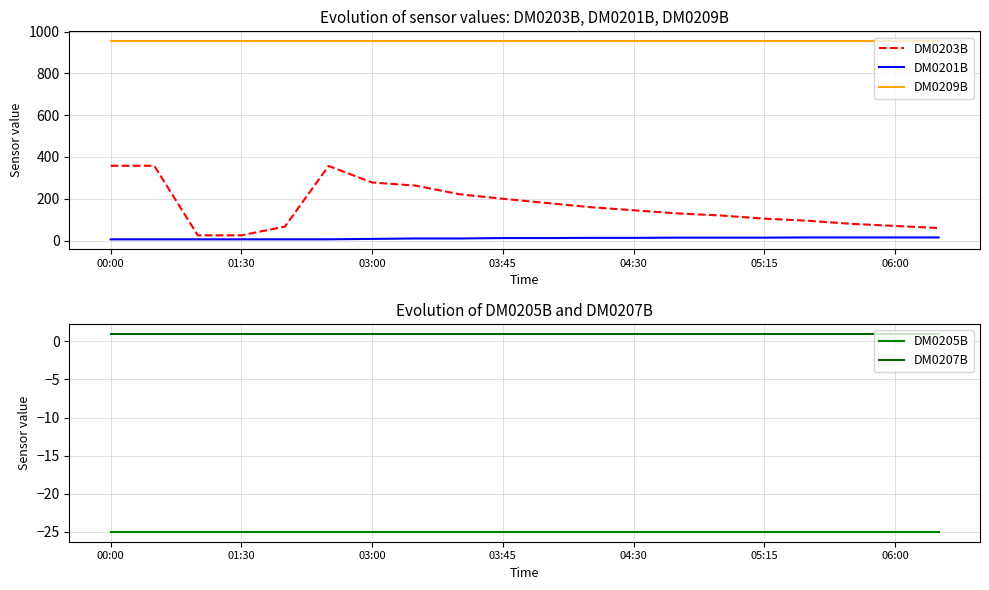

True or false: DM0205B and DM0207B cross at least once.

False